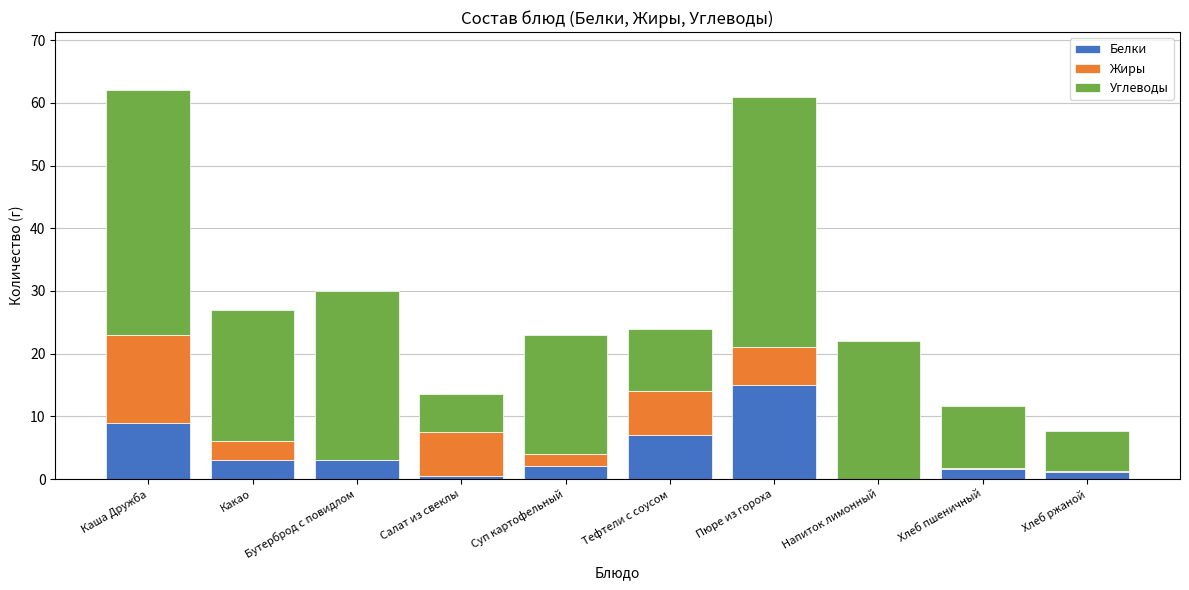

At which label does Белки reach its peak?

Пюре из гороха